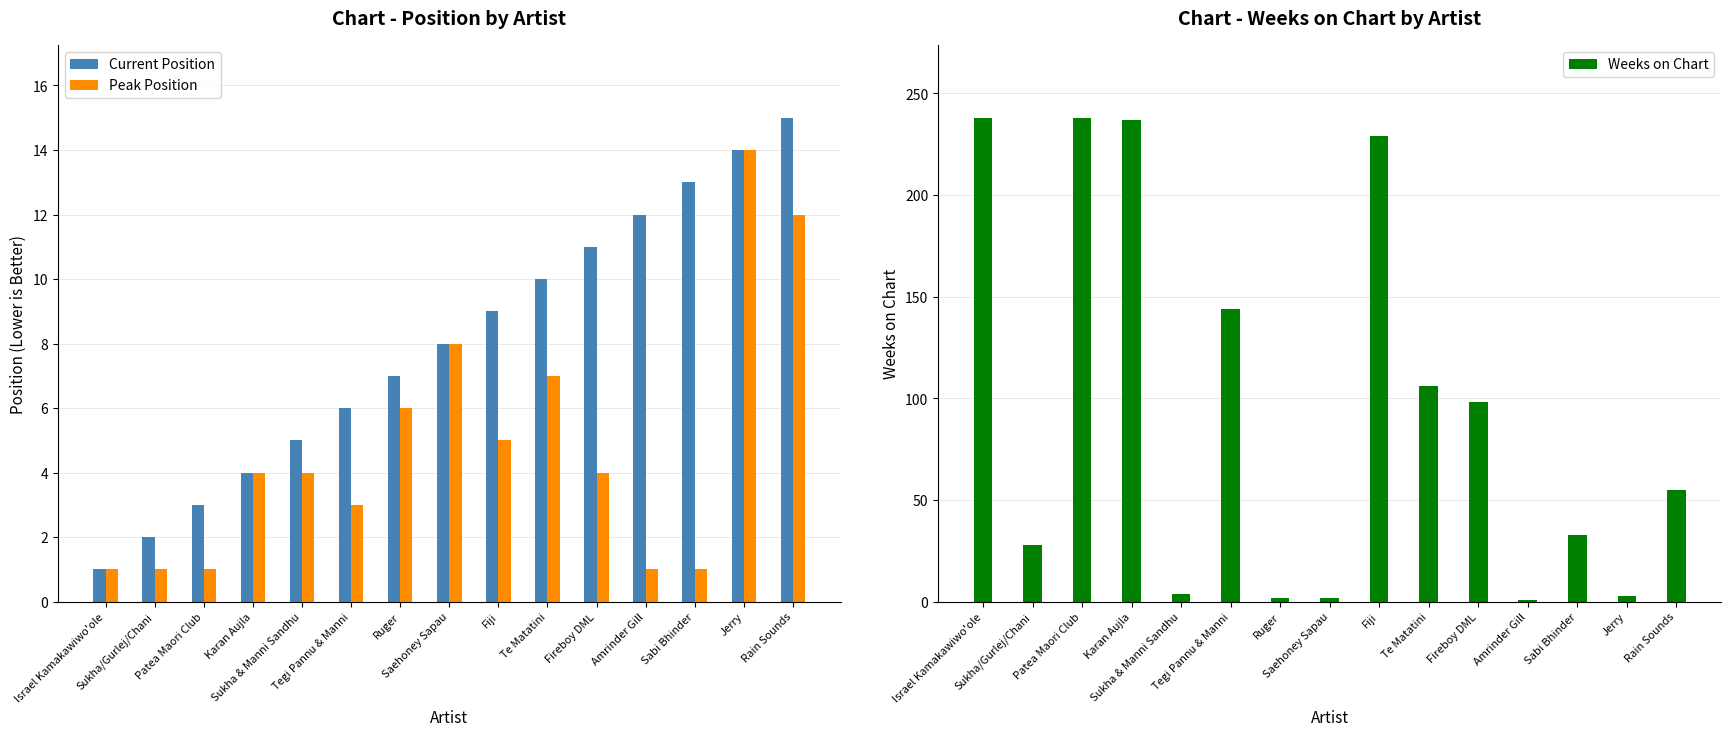

Reading right to left, extract all data points from this chart.

Current Position: Rain Sounds=15	Jerry=14	Sabi Bhinder=13	Amrinder Gill=12	Fireboy DML=11	Te Matatini=10	Fiji=9	Saehoney Sapau=8	Ruger=7	Tegi Pannu & Manni=6	Sukha & Manni Sandhu=5	Karan Aujla=4	Patea Maori Club=3	Sukha/Gurlej/Chani=2	Israel Kamakawiwo'ole=1
Peak Position: Rain Sounds=12	Jerry=14	Sabi Bhinder=1	Amrinder Gill=1	Fireboy DML=4	Te Matatini=7	Fiji=5	Saehoney Sapau=8	Ruger=6	Tegi Pannu & Manni=3	Sukha & Manni Sandhu=4	Karan Aujla=4	Patea Maori Club=1	Sukha/Gurlej/Chani=1	Israel Kamakawiwo'ole=1
Weeks on Chart: Rain Sounds=55	Jerry=3	Sabi Bhinder=33	Amrinder Gill=1	Fireboy DML=98	Te Matatini=106	Fiji=229	Saehoney Sapau=2	Ruger=2	Tegi Pannu & Manni=144	Sukha & Manni Sandhu=4	Karan Aujla=237	Patea Maori Club=238	Sukha/Gurlej/Chani=28	Israel Kamakawiwo'ole=238